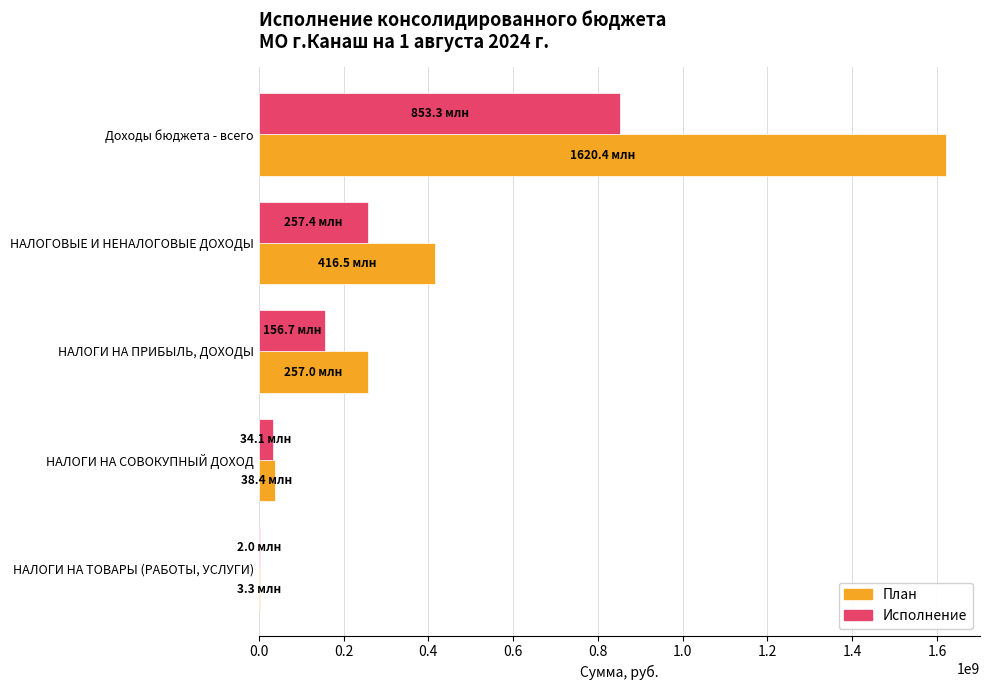

What is the total value across all series at Доходы бюджета - всего?

2473720807.9